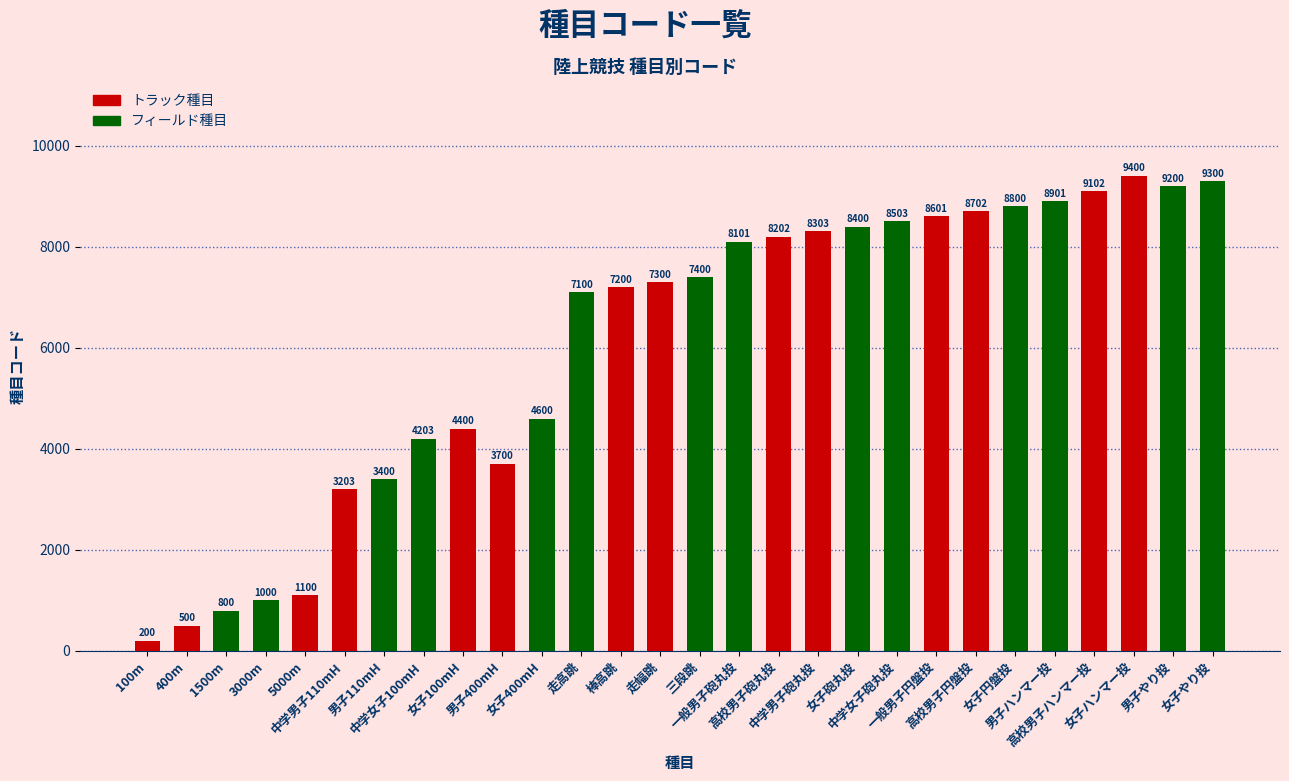

Are the bars grouped side by side (vs. stacked)?

No